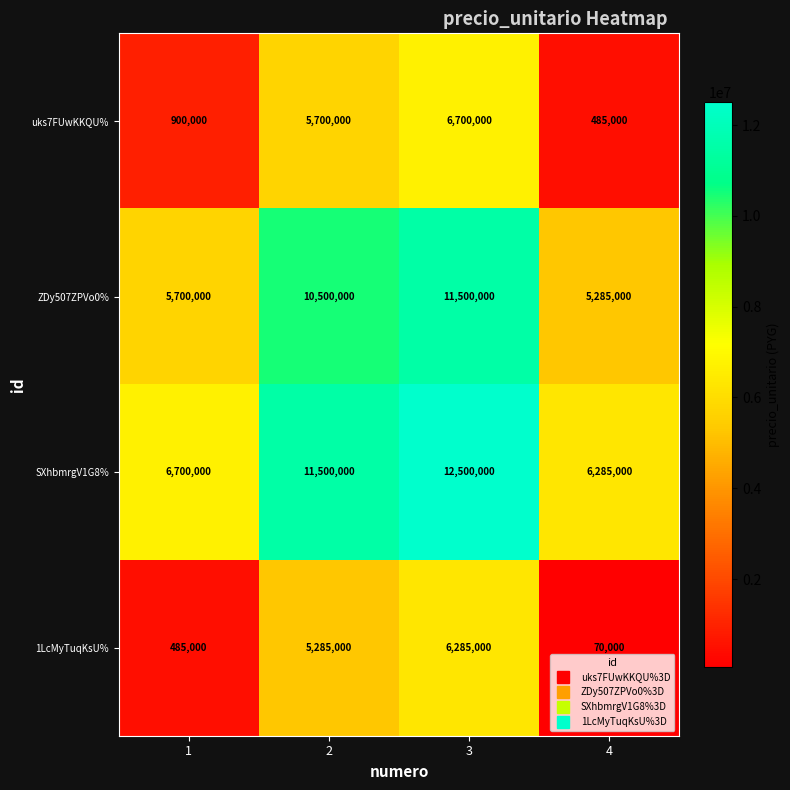

At how many categories does at least one series exceed 1224544?

4